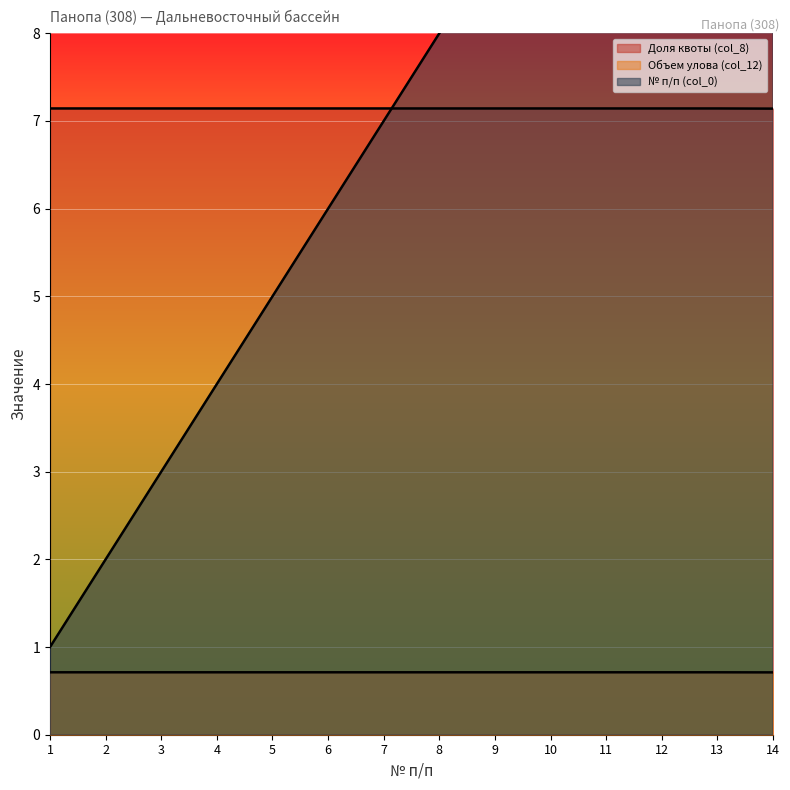

True or false: Объем улова (col_12) has a value of 0.3 at 2.

False